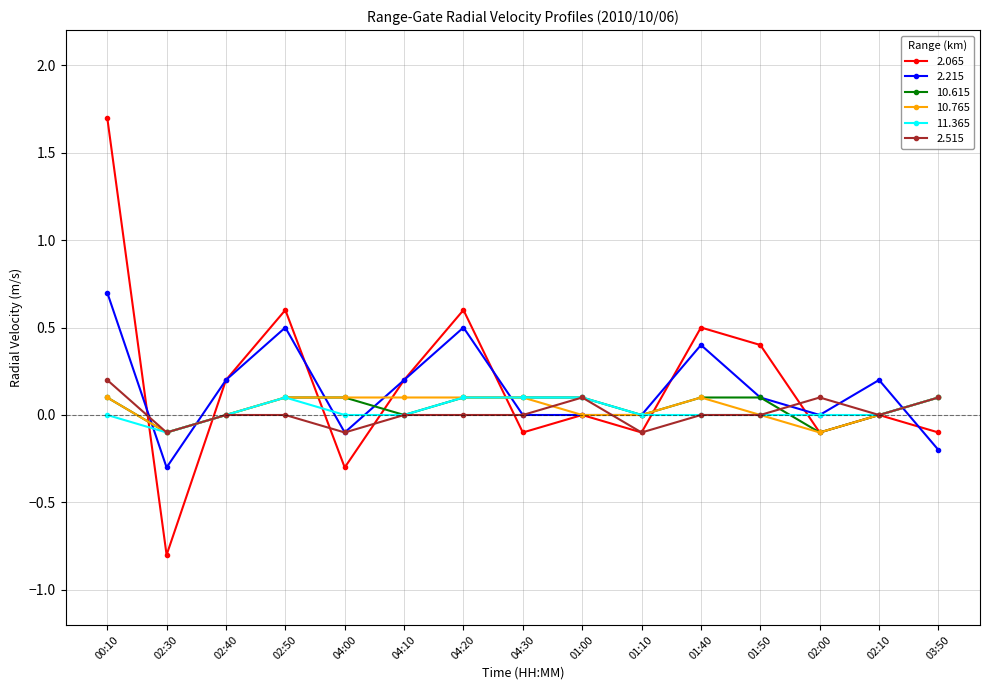

What is the spread (max minus min) of values at 04:20?

0.6